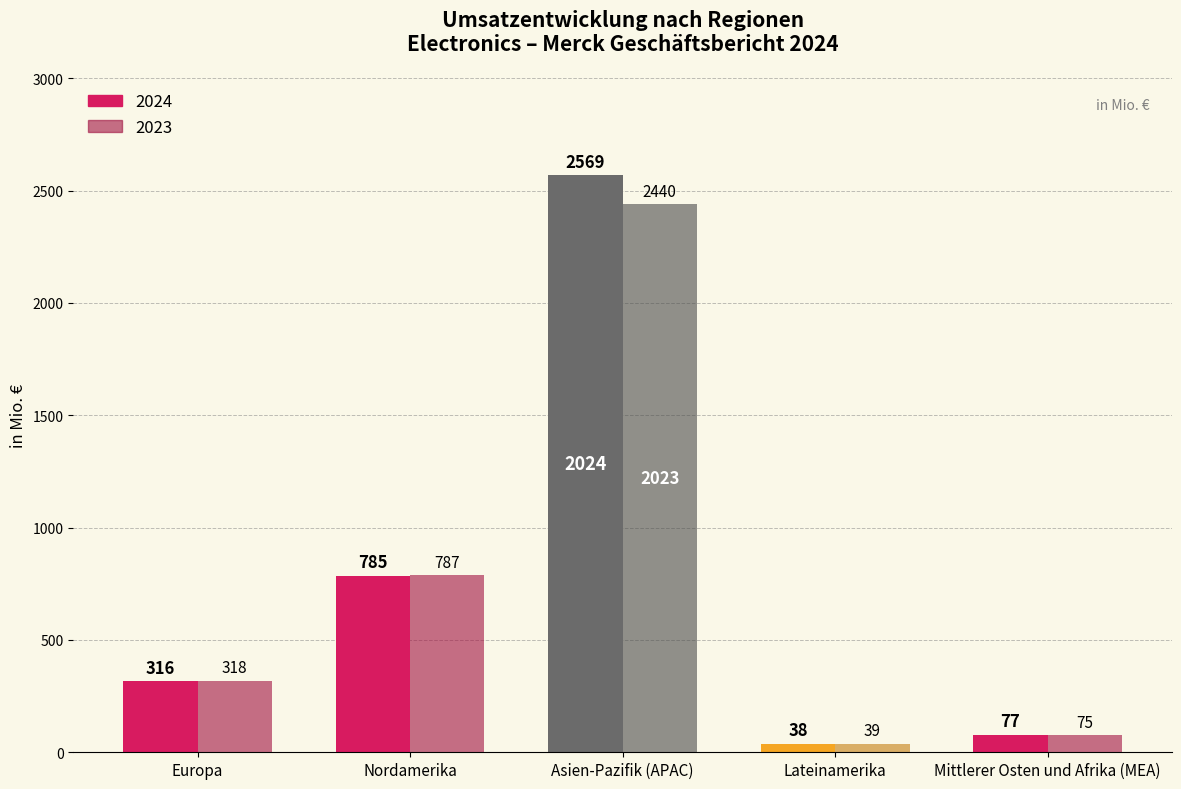

Reading left to right, transcribe all the data shown in this chart.

2024: Europa=316	Nordamerika=785	Asien-Pazifik (APAC)=2569	Lateinamerika=38	Mittlerer Osten und Afrika (MEA)=77
2023: Europa=318	Nordamerika=787	Asien-Pazifik (APAC)=2440	Lateinamerika=39	Mittlerer Osten und Afrika (MEA)=75